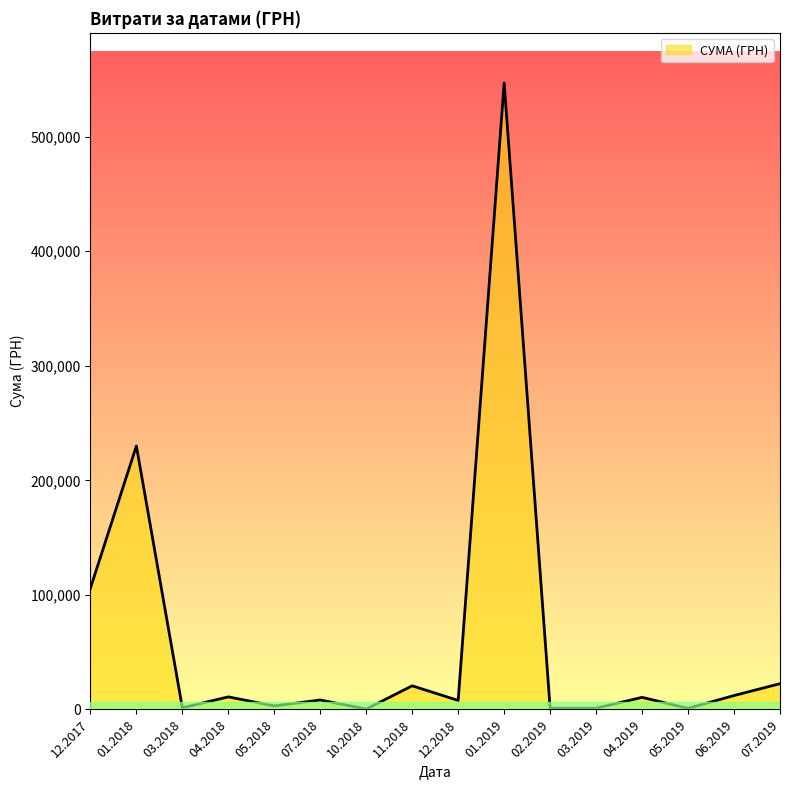

What is the change in value from 12.2017 to 01.2018?

+124209.3